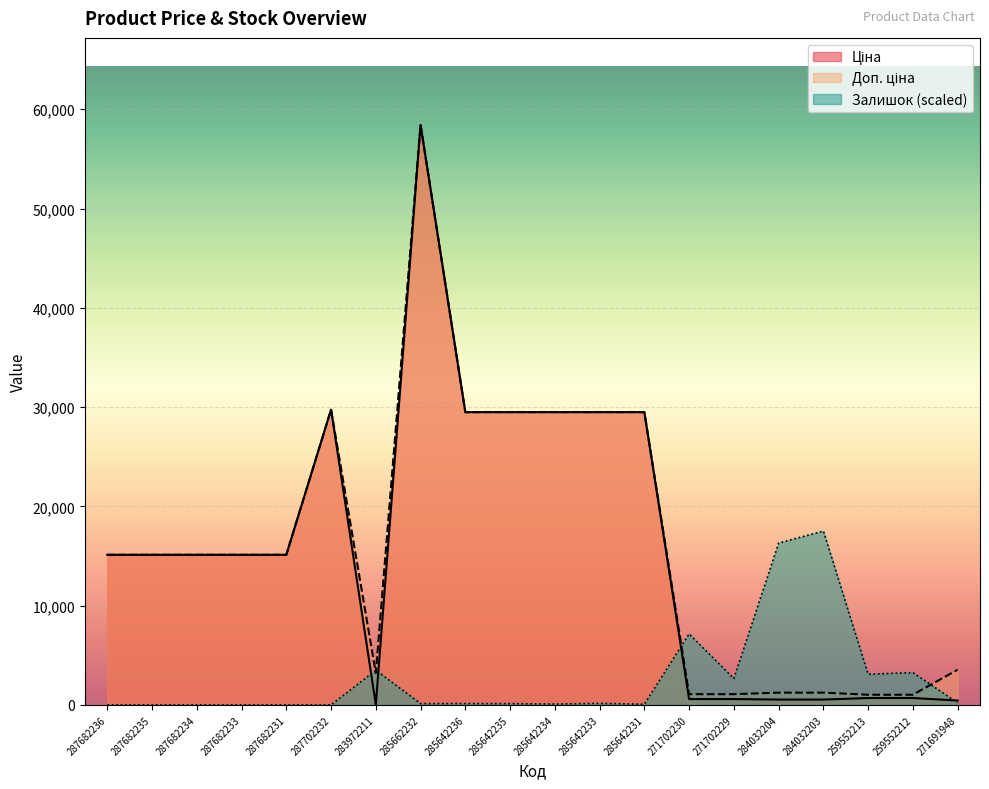

Reading right to left, extract all data points from this chart.

Ціна: 443.1	693.7	693.7	539.0	539.0	589.9	589.9	29491.5	29491.5	29491.5	29491.5	29491.5	58426.5	32.0	29747.2	15120.0	15120.0	15120.0	15120.0	15120.0
Доп. ціна: 3545.0	1024.6	1024.6	1235.4	1235.4	1081.7	1081.7	29491.5	29491.5	29491.5	29491.5	29491.5	58426.5	3205.0	29747.2	15120.0	15120.0	15120.0	15120.0	15120.0
Залишок: 213.9	3256.7	3091.5	17518.2	16303.0	2654.0	7155.1	68.1	155.5	87.5	126.4	136.1	136.1	3499.8	0.0	0.0	0.0	0.0	0.0	0.0